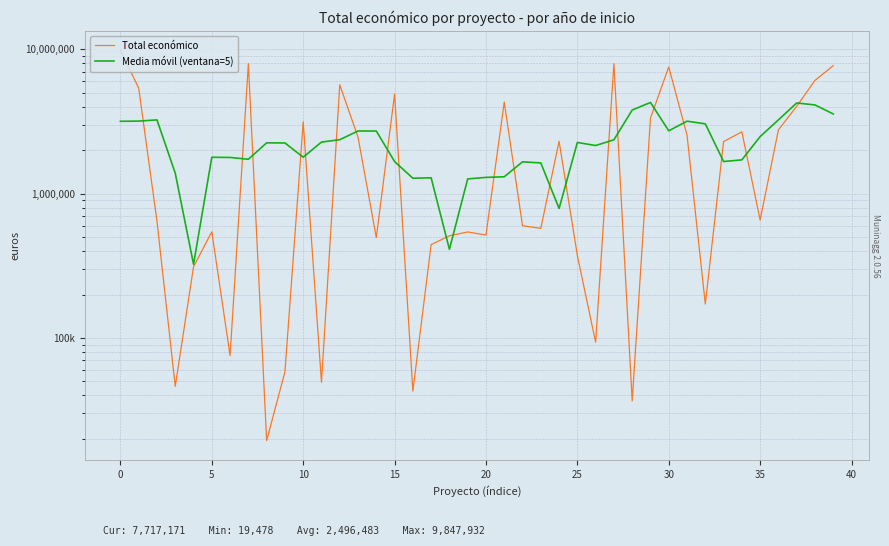

List the series in order of their overall mean, lowest first.

Media móvil (ventana=5), Total económico